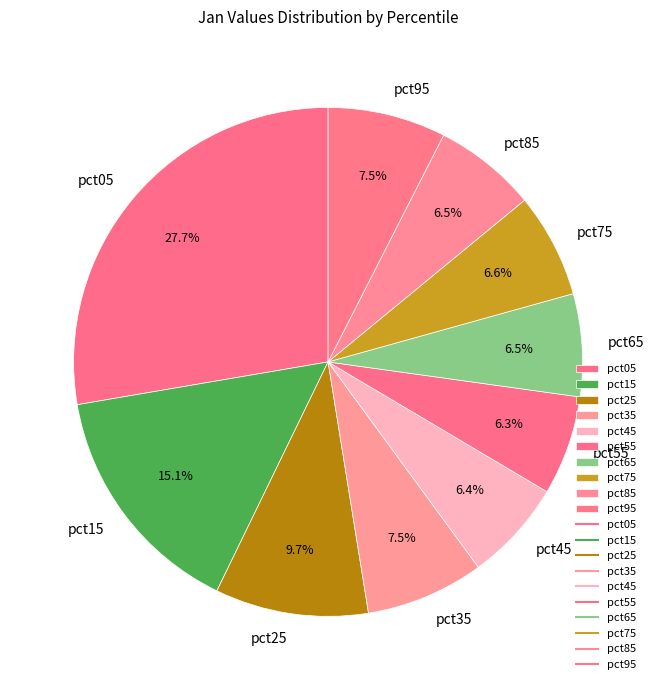

The pct85 slice represents 19% of the pie. True or false?

False